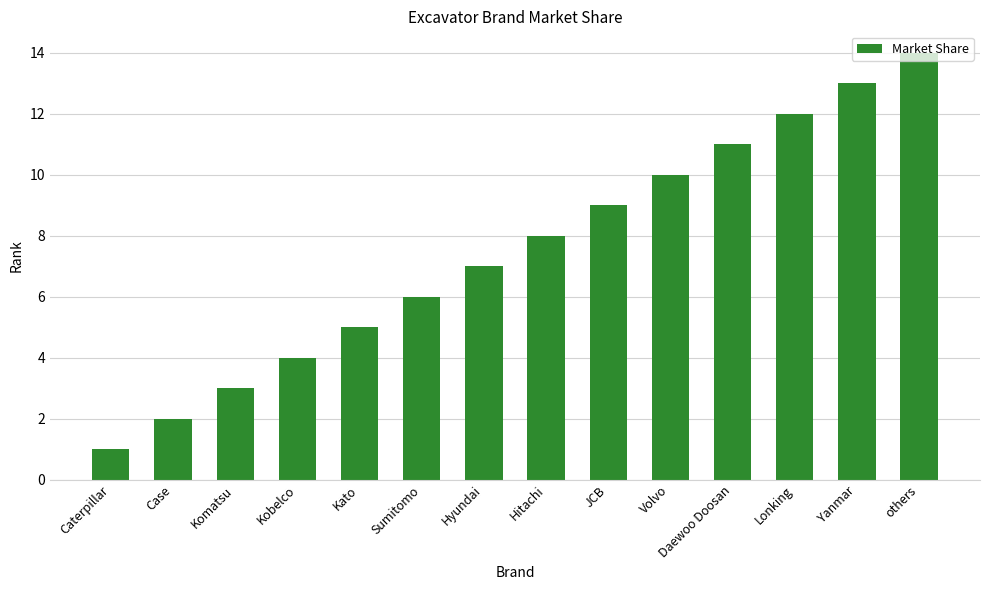

Which has a higher value, Case or Hitachi?

Hitachi